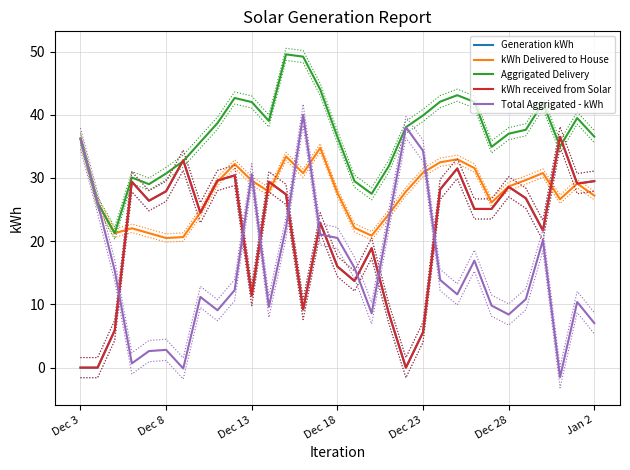

The Generation kWh series shows 32.8 at Jan 2. True or false?

True